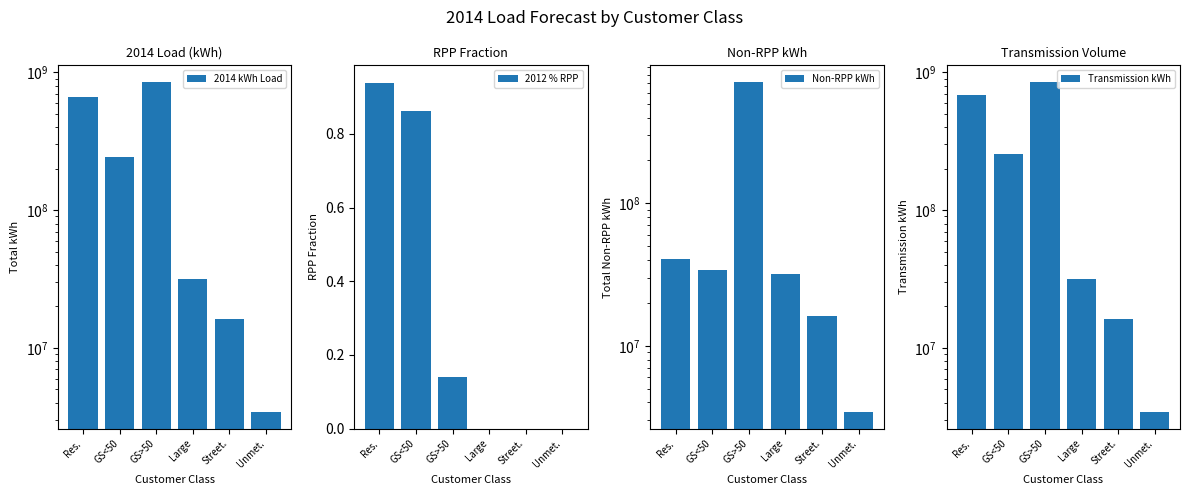

At Street., list the series in order from smallest to largest.

2012 % RPP, 2014 kWh Load, Non-RPP kWh, Transmission kWh